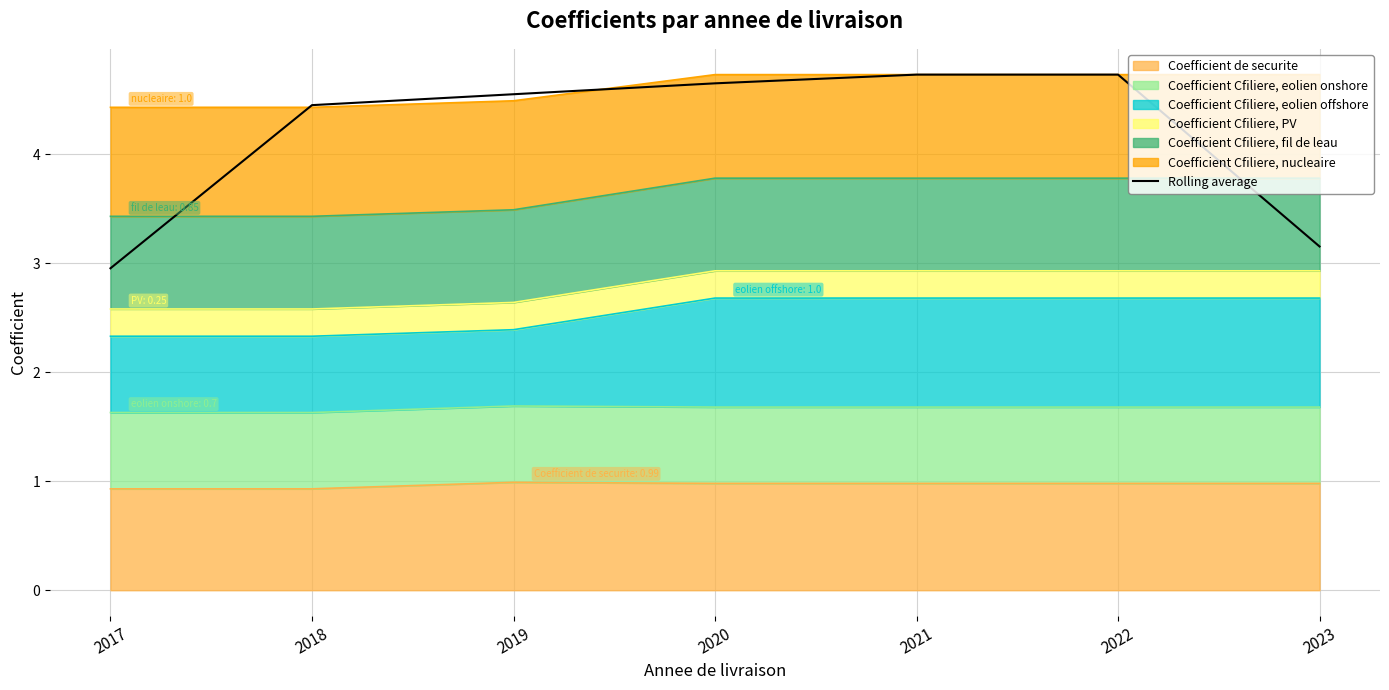

Rank the categories by value from lowest to highest.

2017, 2023, 2018, 2019, 2020, 2021, 2022